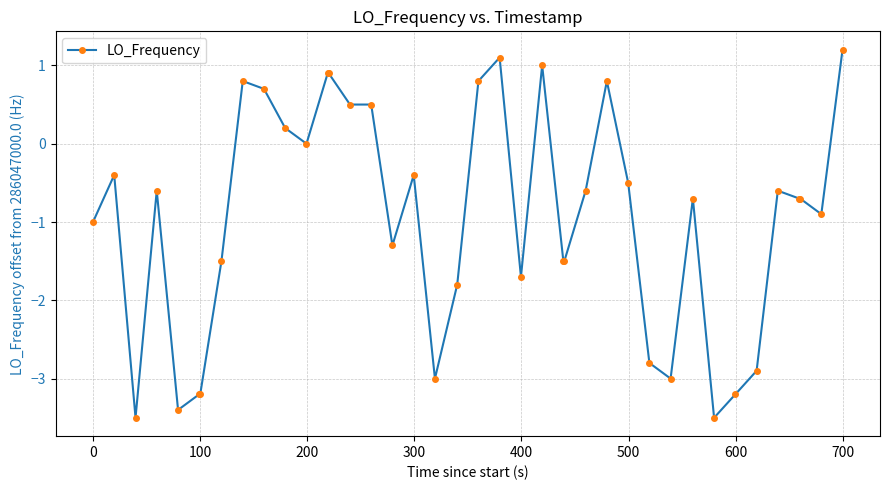

What is the value of the 1st point from the left?

-1.0